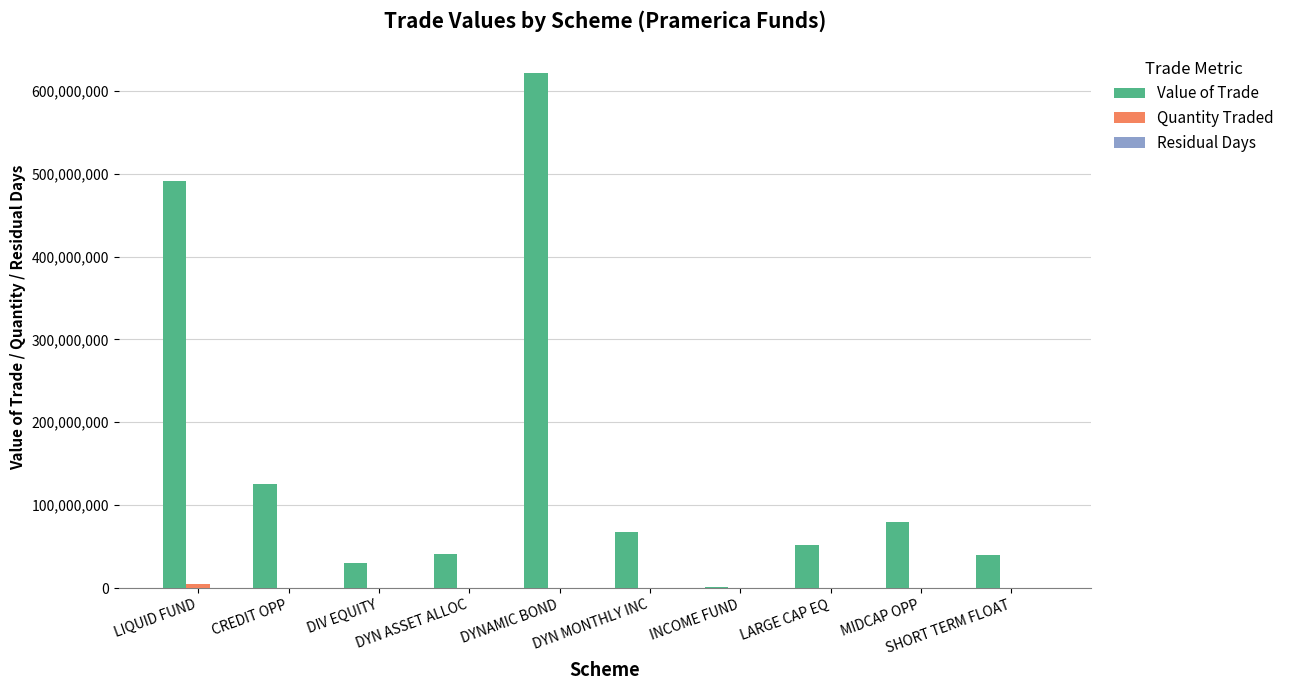

Reading right to left, list all the values displayed in this chart.

Value of Trade: 40300000	79900000	52199999	800000	68200000	621950000	40500000	29650000	126022000	491451000
Quantity Traded: 0	0	0	0	0	0	0	0	0	5000000
Residual Days: 1	1	1	1	1	1	1	1	1	83